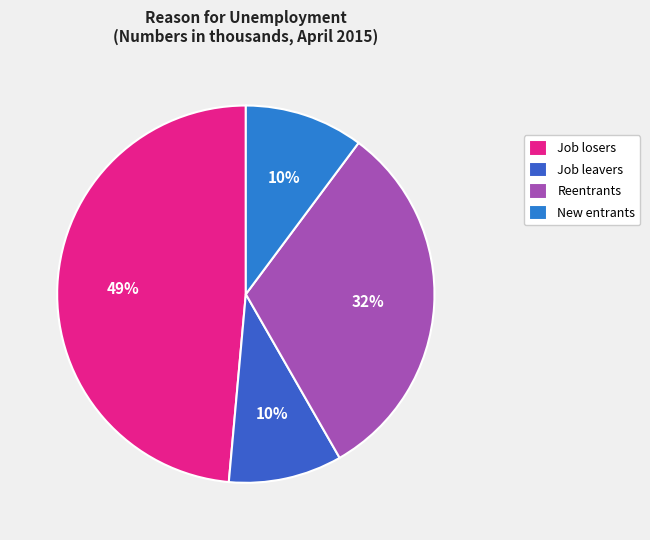

Count the number of slices in the pie.

4